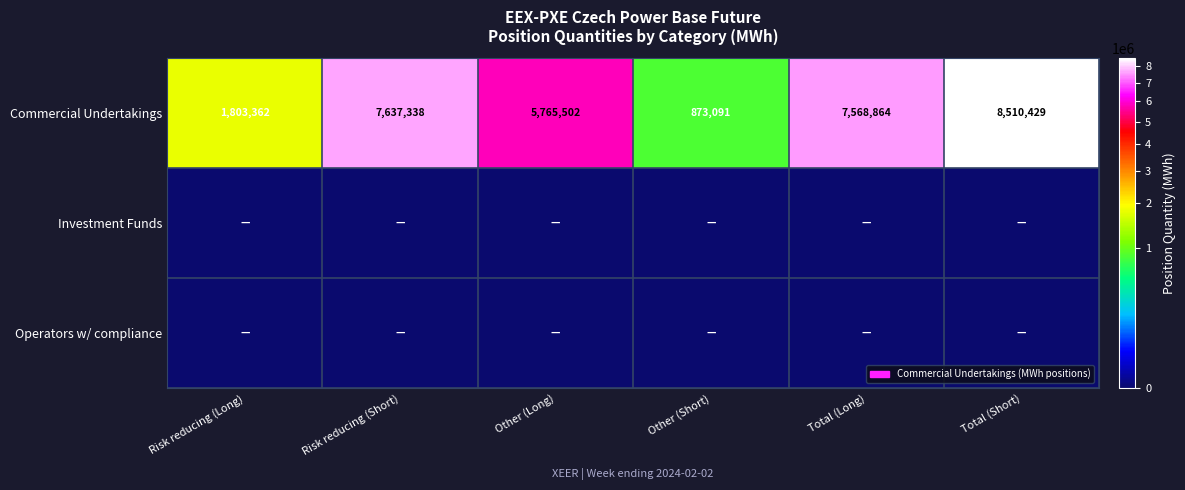

What is the maximum value for Commercial Undertakings?

8510429